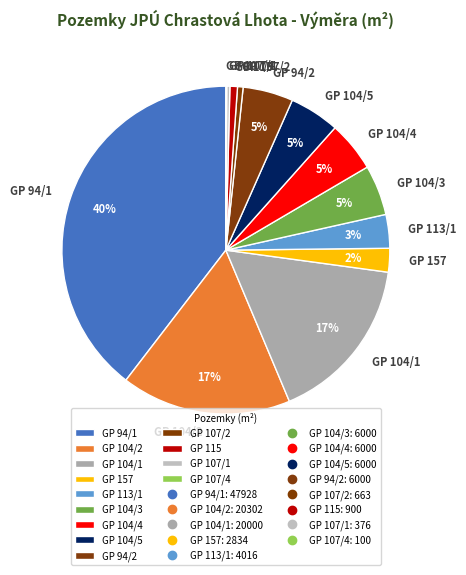

True or false: GP 115 accounts for 1% of the total.

True